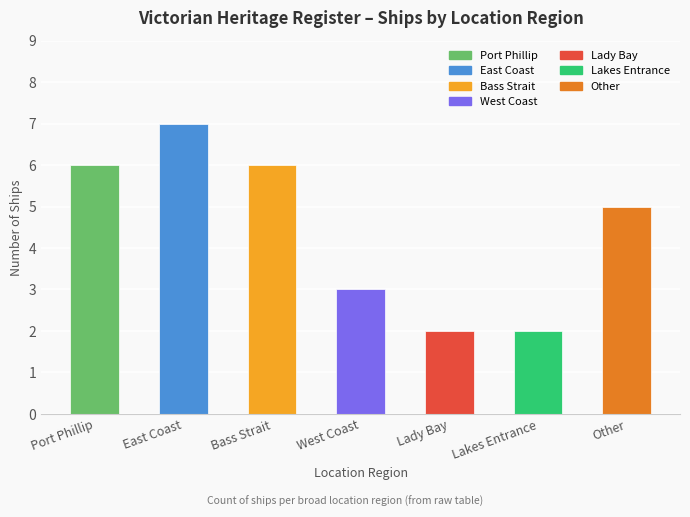

Reading left to right, what are all the values shown in this chart?

Port Phillip=6	East Coast=7	Bass Strait=6	West Coast=3	Lady Bay=2	Lakes Entrance=2	Other=5